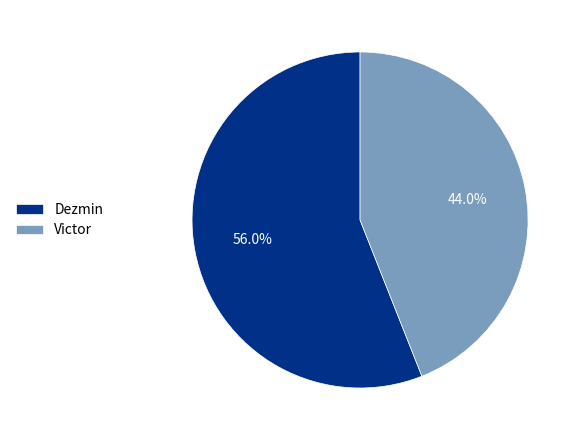

What portion of the pie excludes Dezmin?

44.0%